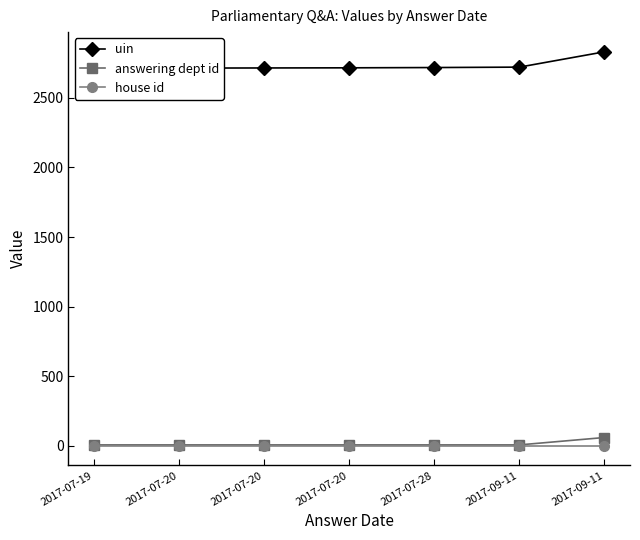

What is the difference between the uin values at 2017-07-19 and 2017-07-20?

87